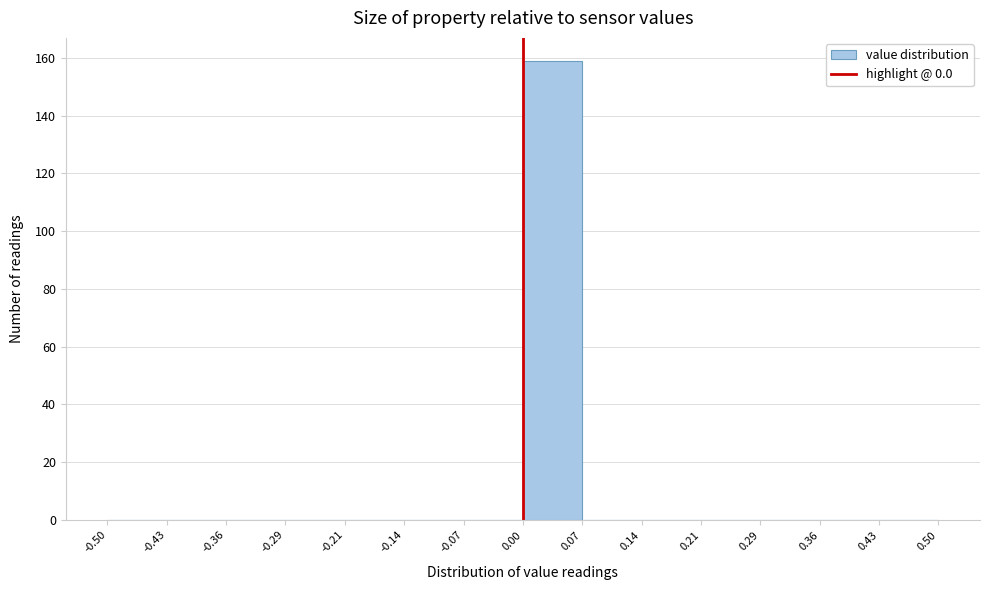

What is the height of the bar covering 0.00 to 0.07 on the x-axis? The values are not printed on the chart, so give them approximately, as read against the axis.

160